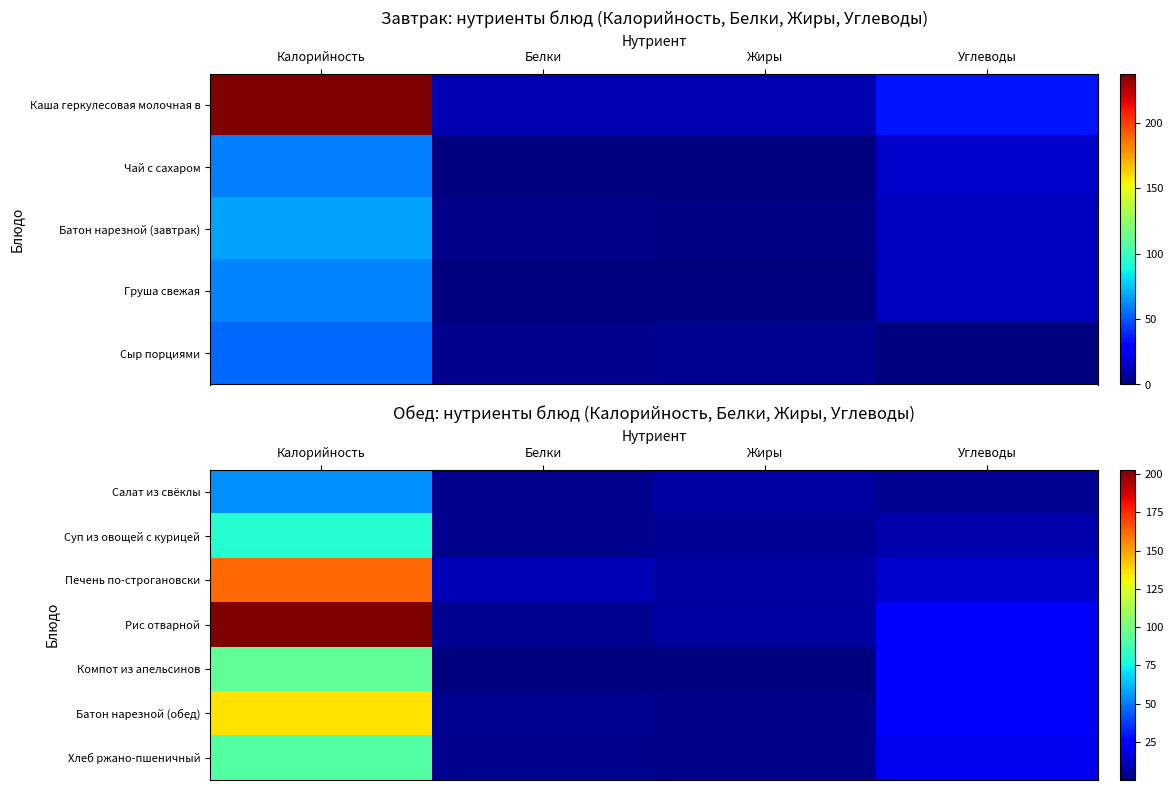

True or false: Рис отварной has a value of 203.0 at Калорийность.

True